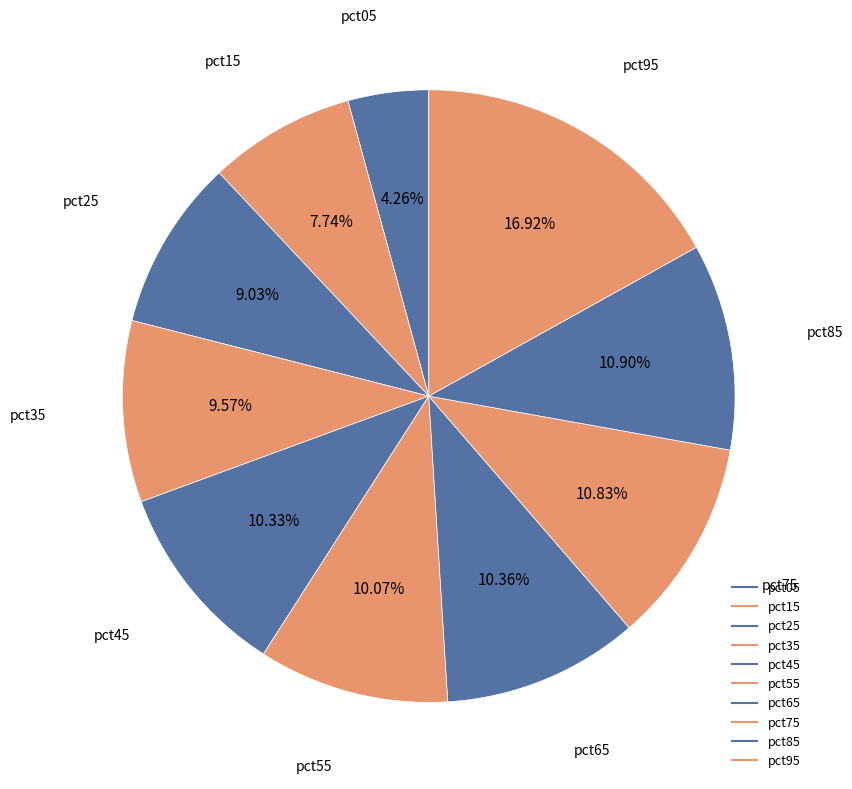

What percentage do pct55 and pct45 together represent?

20.4%